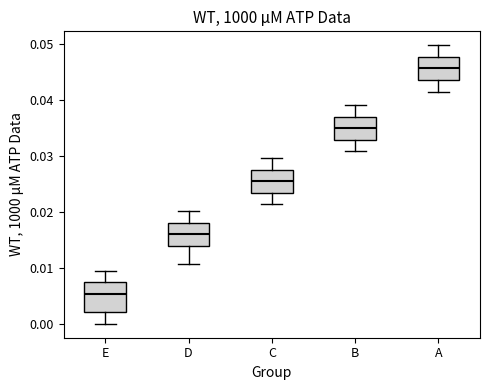

Reading left to right, read every box against the y-axis: the position of its median line, the range the box covers, and the ends of its whiskers. The values are not printed on the chart, so give them approximately, as read against the axis.

E: median 0.005, box 0.002 to 0.007, whiskers 0.000 to 0.009
D: median 0.016, box 0.014 to 0.018, whiskers 0.011 to 0.020
C: median 0.025, box 0.023 to 0.028, whiskers 0.021 to 0.030
B: median 0.035, box 0.033 to 0.037, whiskers 0.031 to 0.039
A: median 0.046, box 0.043 to 0.048, whiskers 0.041 to 0.050